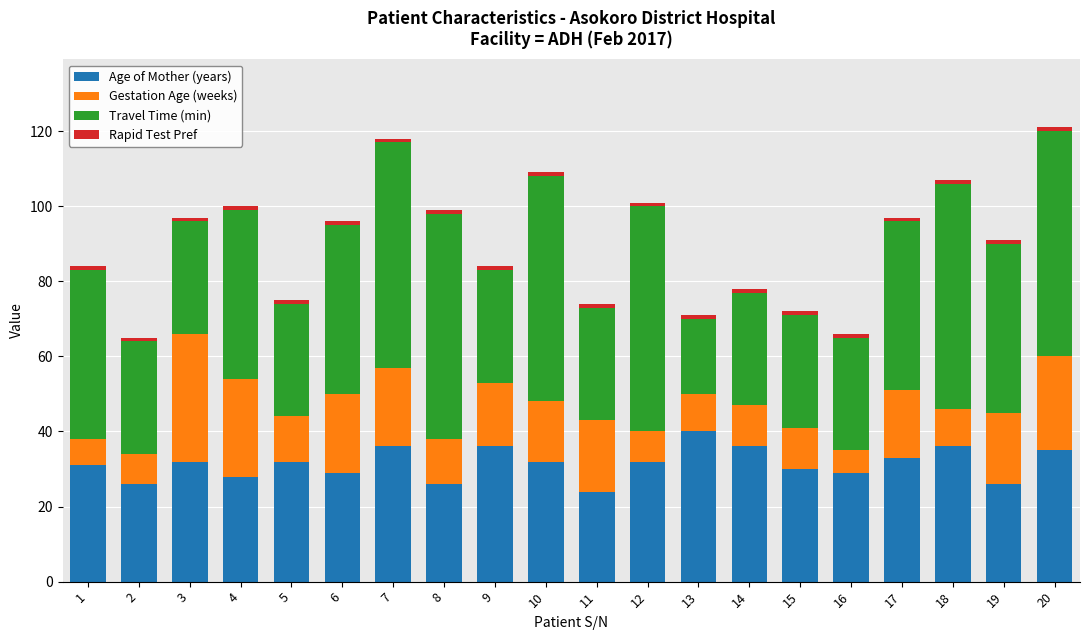

What is the minimum value for Age of Mother (years)?

24